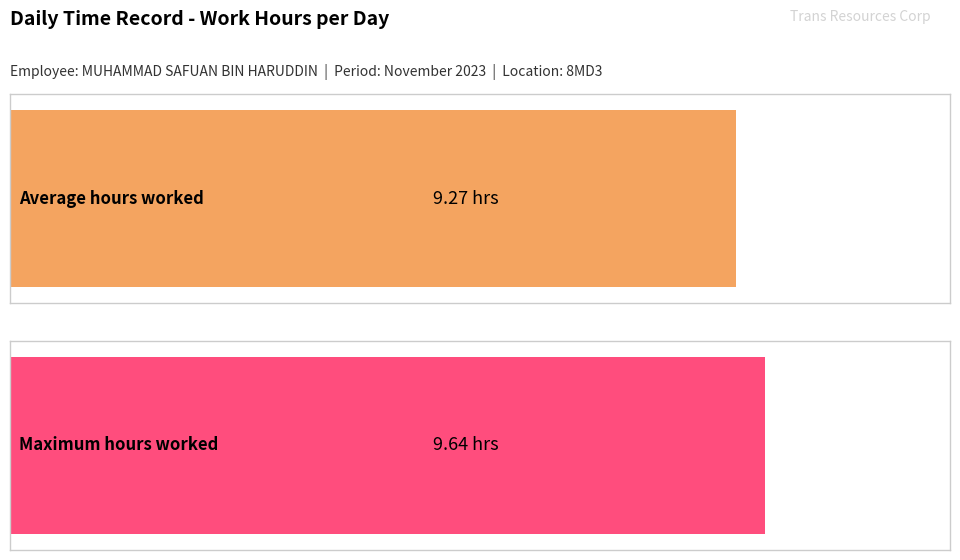

Where does the data first go above 9?

1